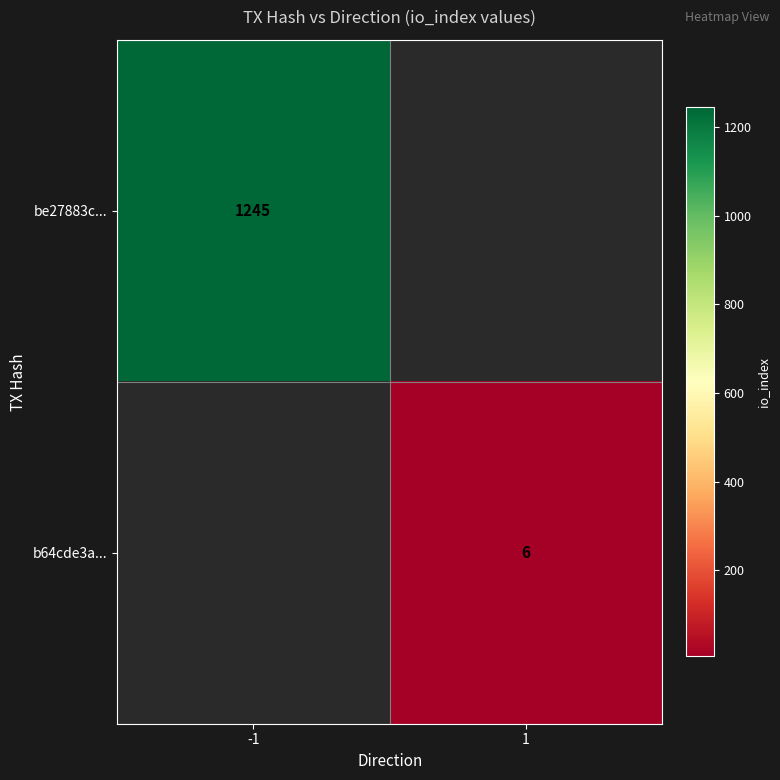

How many categories are shown in the chart?

2